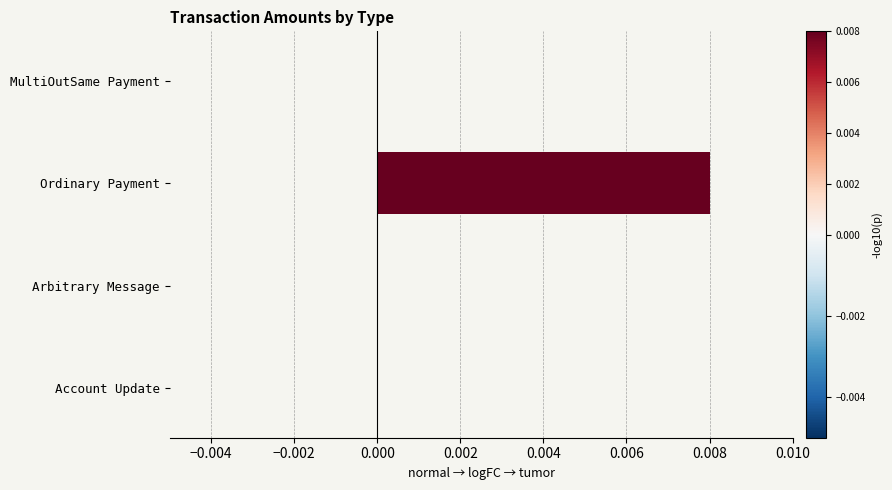

Is it true that the value at MultiOutSame Payment is 0.0?

True